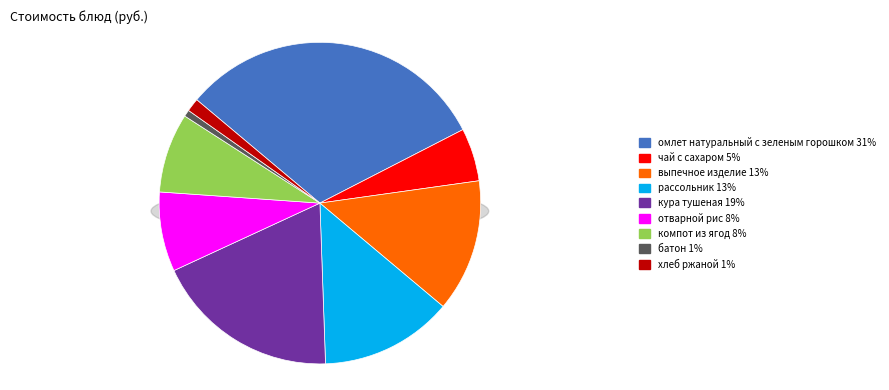

What is the largest slice in the pie chart?

омлет натуральный с зеленым горошком